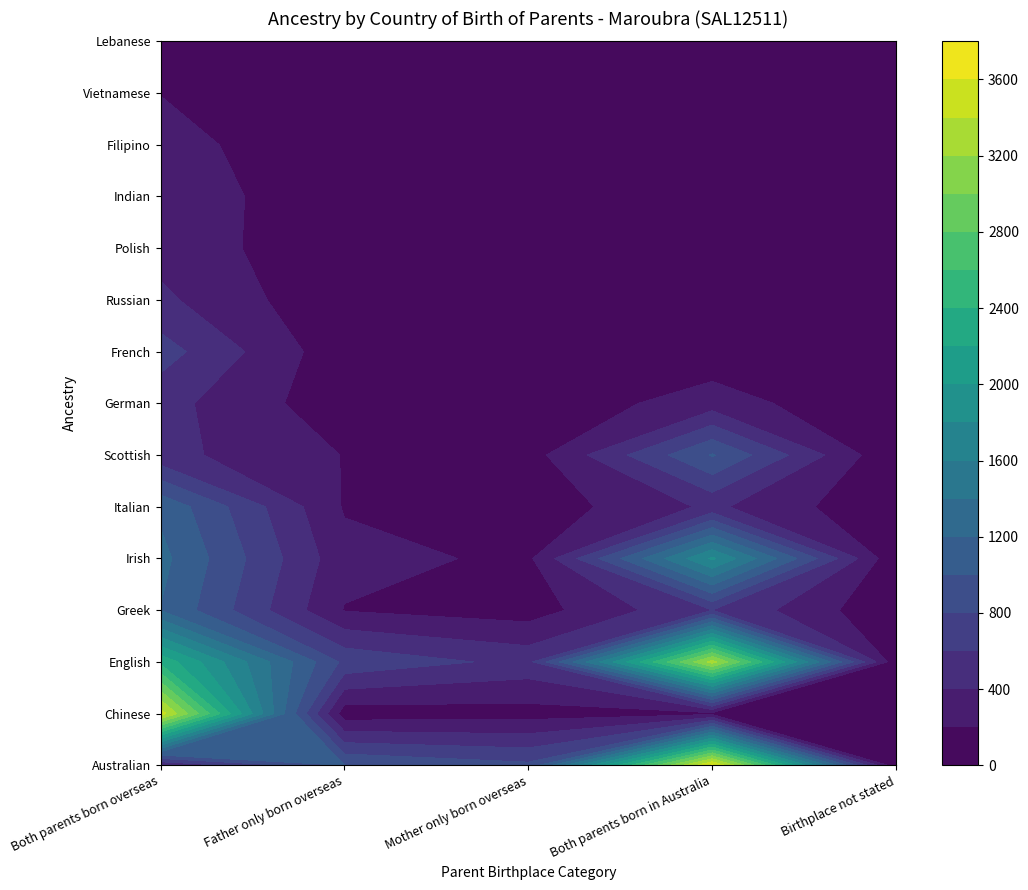

Count the number of categories in the chart.

5